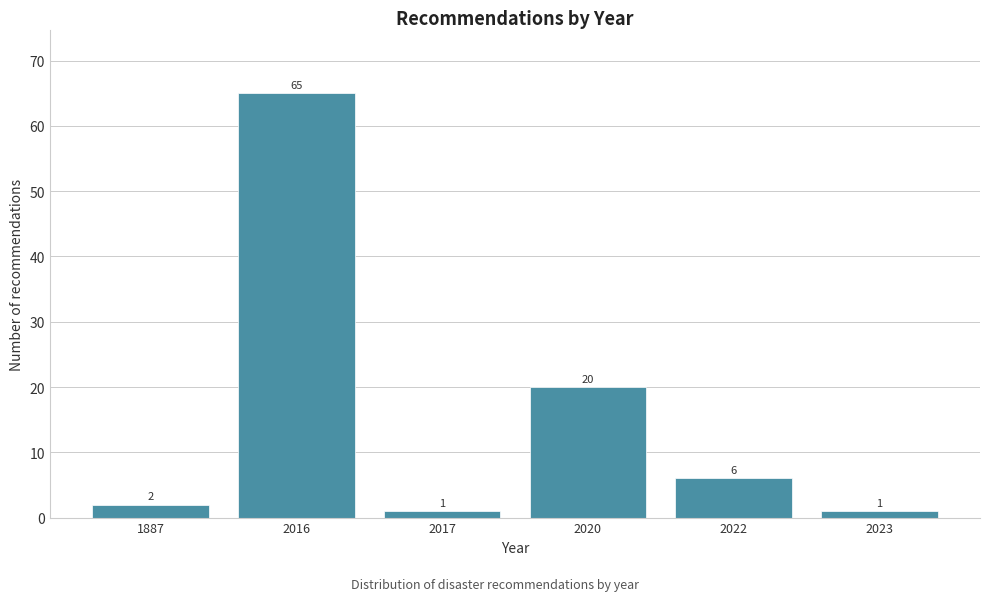

Reading right to left, what are all the values shown in this chart?

2023=1	2022=6	2020=20	2017=1	2016=65	1887=2